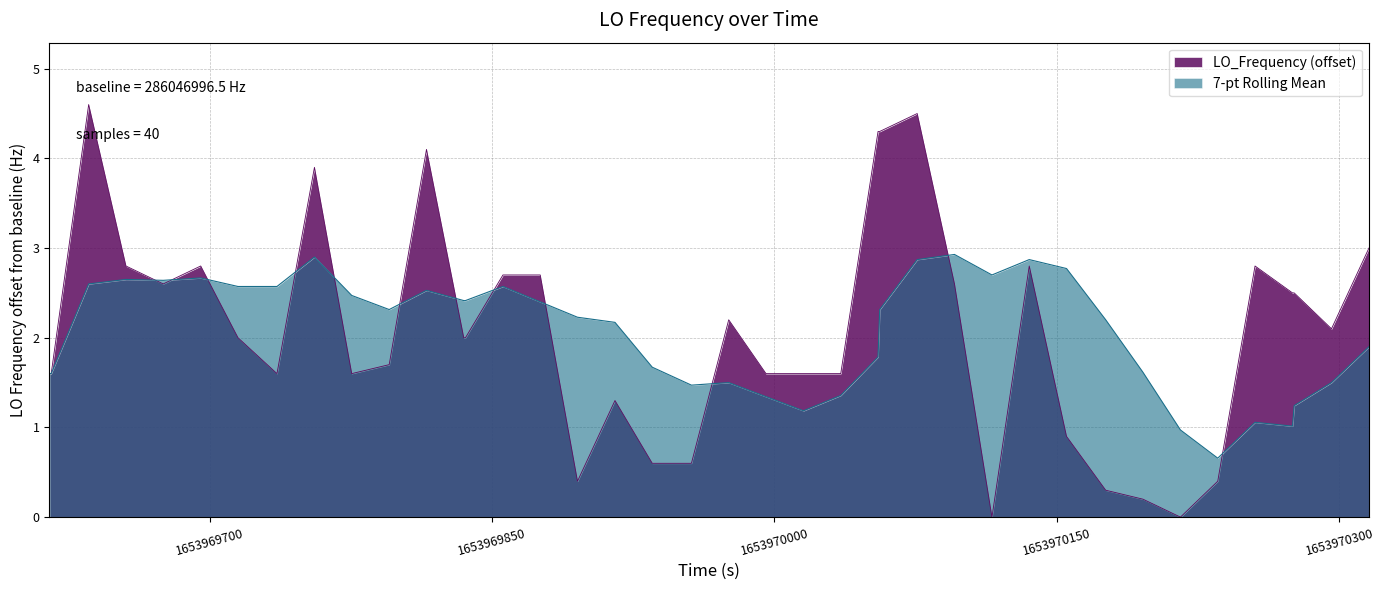

What is the maximum value shown in the chart?

4.6